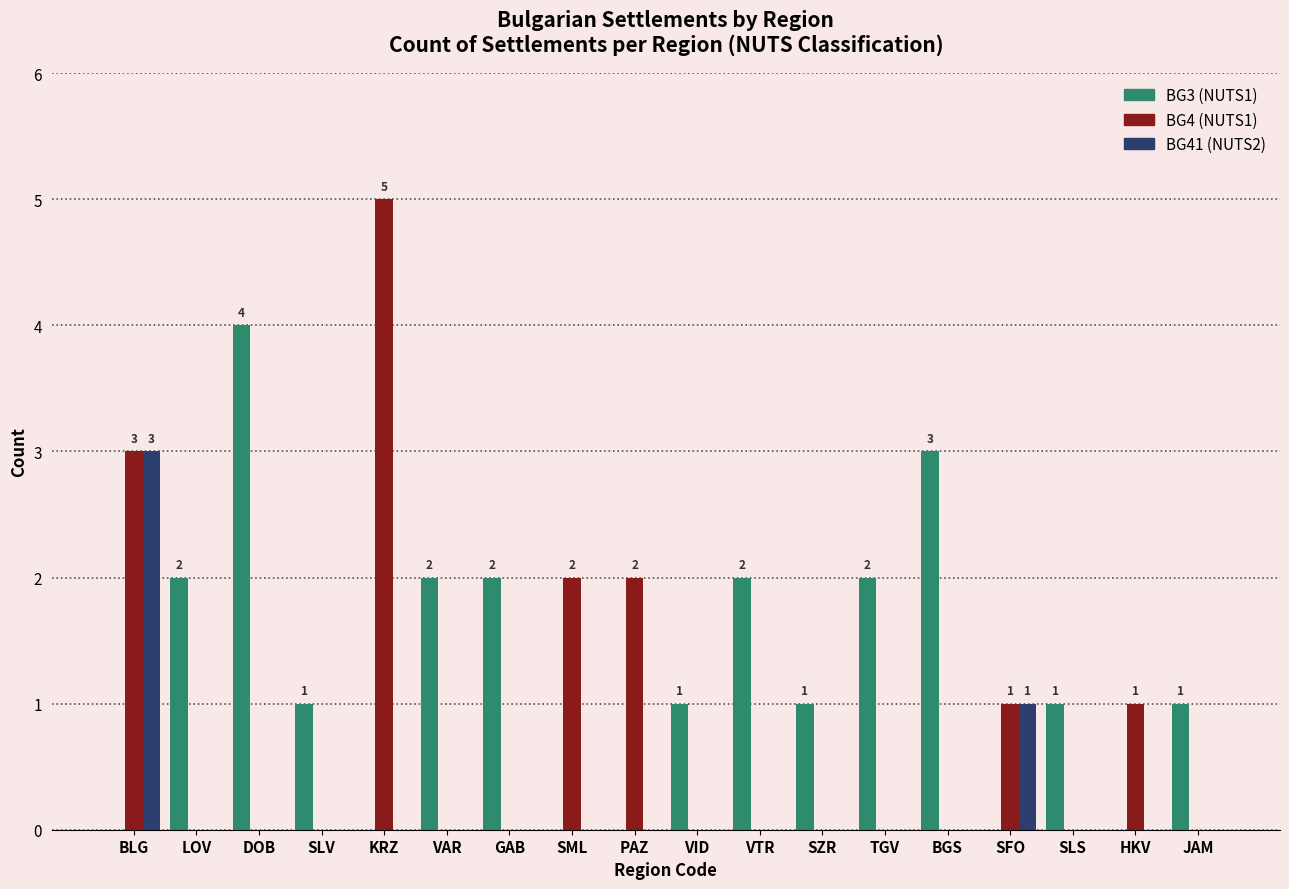

At which category is the sum across all series the highest?

BLG